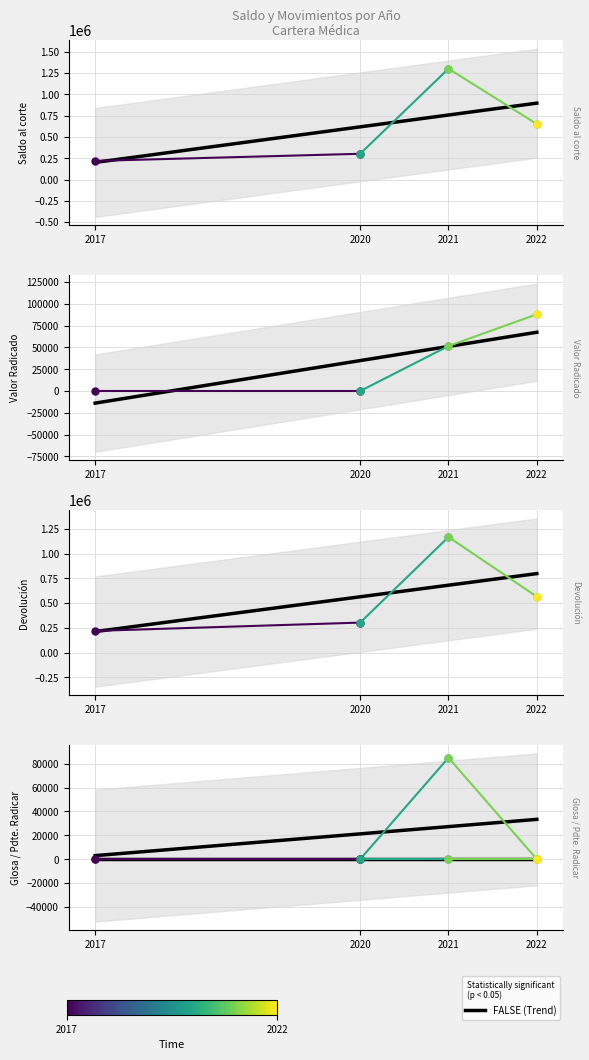

Does the chart display data point markers on the line(s)?

No